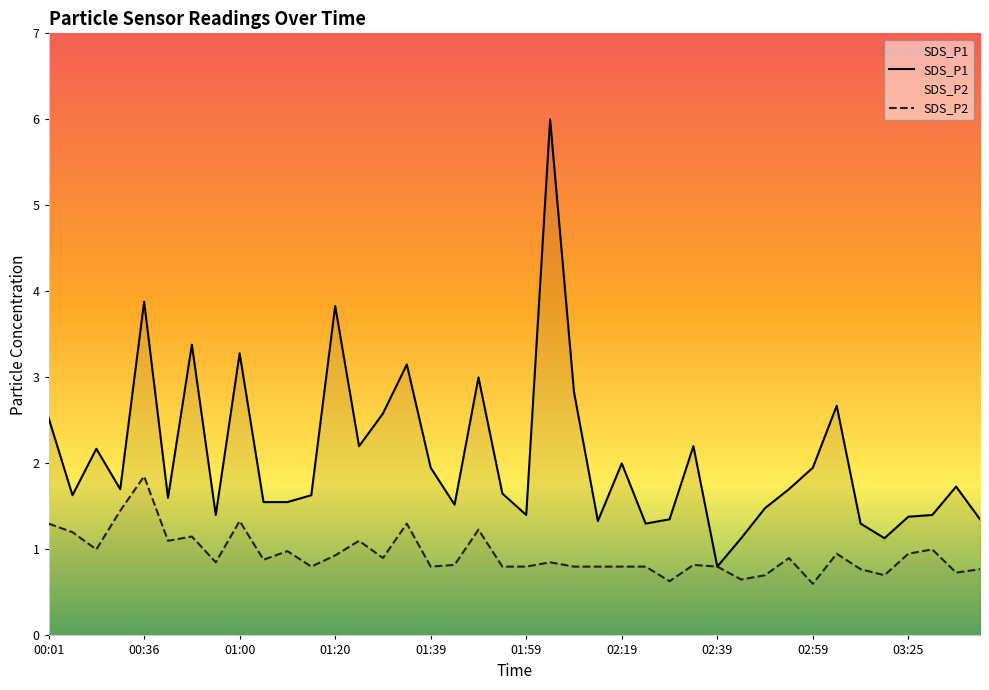

At 39, list the series in order from smallest to largest.

SDS_P2, SDS_P1